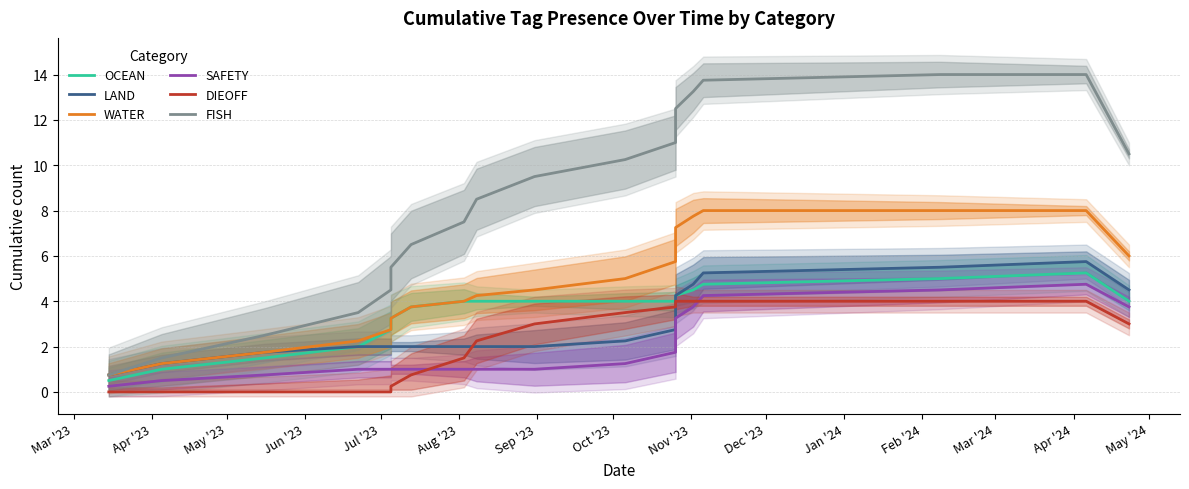

True or false: OCEAN and DIEOFF cross at least once.

False